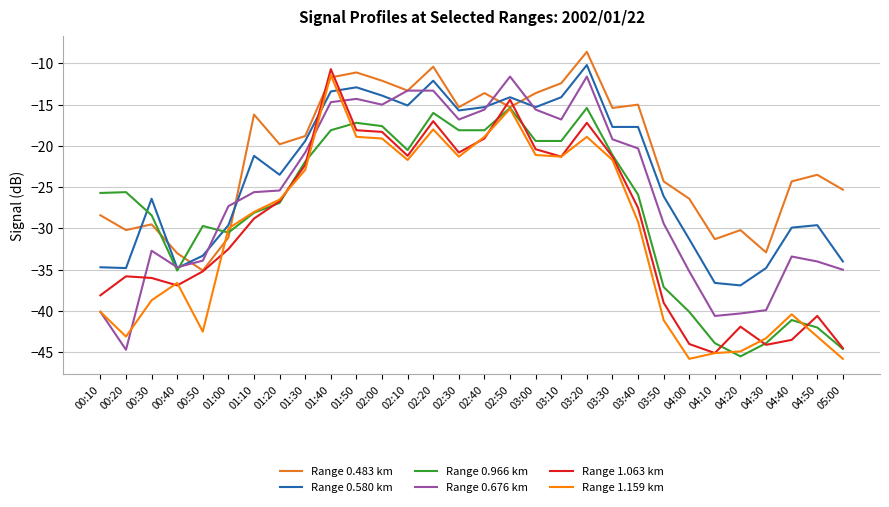

Which series changed the most between 00:10 and 00:30?

Range 0.580 km